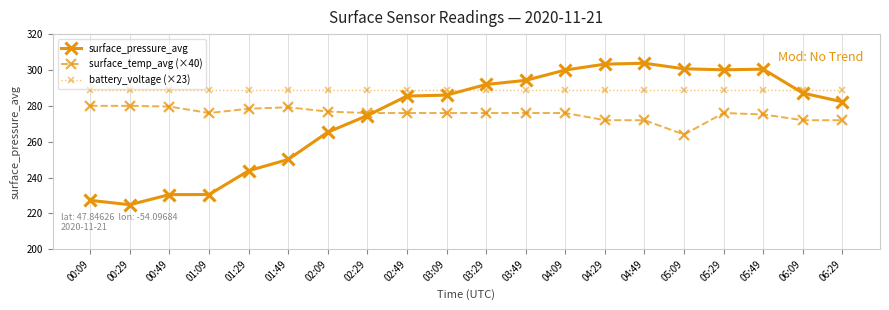

Is the value of surface_temp_avg (×40) at 02:09 greater than the value of battery_voltage (×23) at 05:29?

No